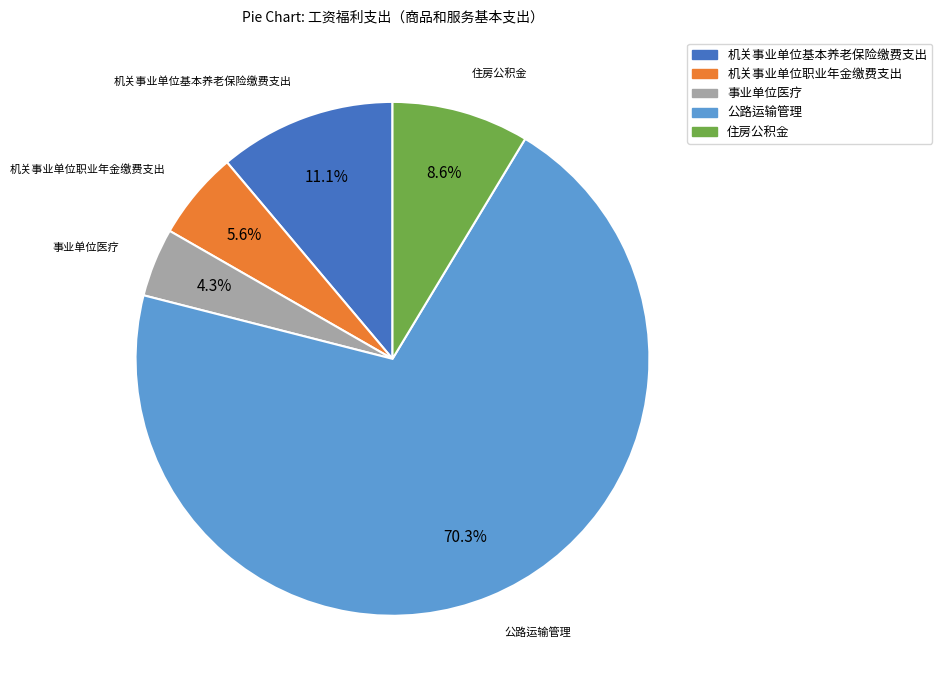

Is there any slice that represents more than half of the pie?

Yes